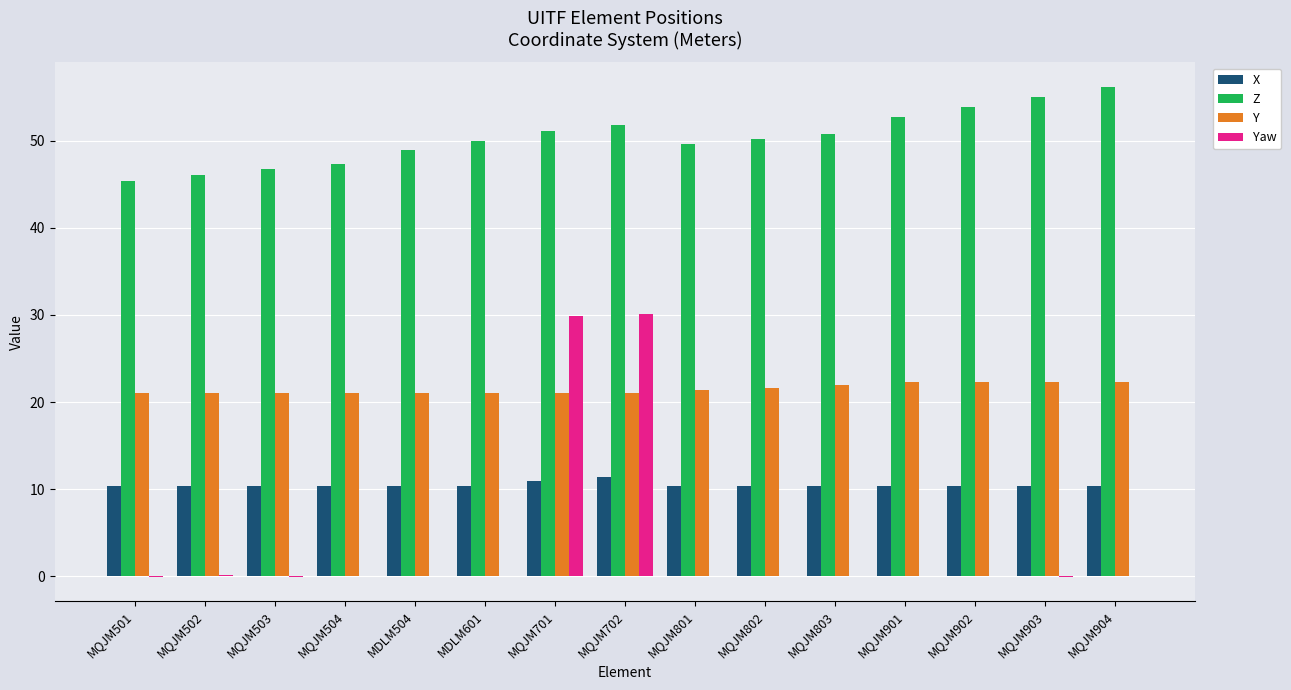

Is the value of X at MQJM502 greater than the value of Yaw at MQJM803?

Yes